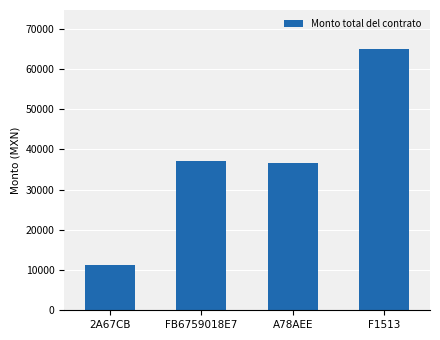

What is the difference between the maximum and minimum values?

53760.0